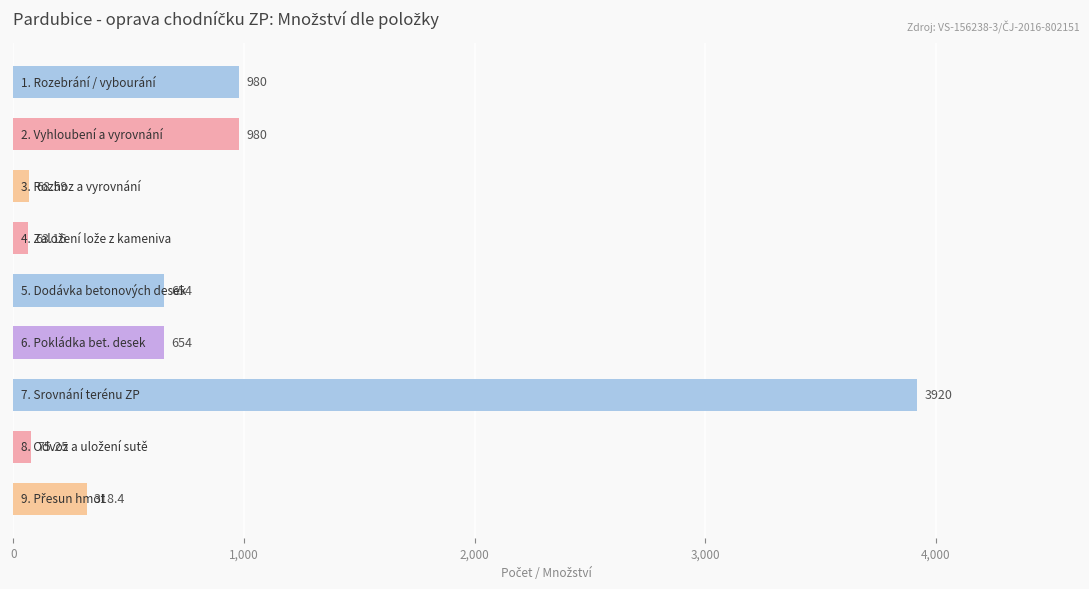

What is the minimum value shown in the chart?

63.2